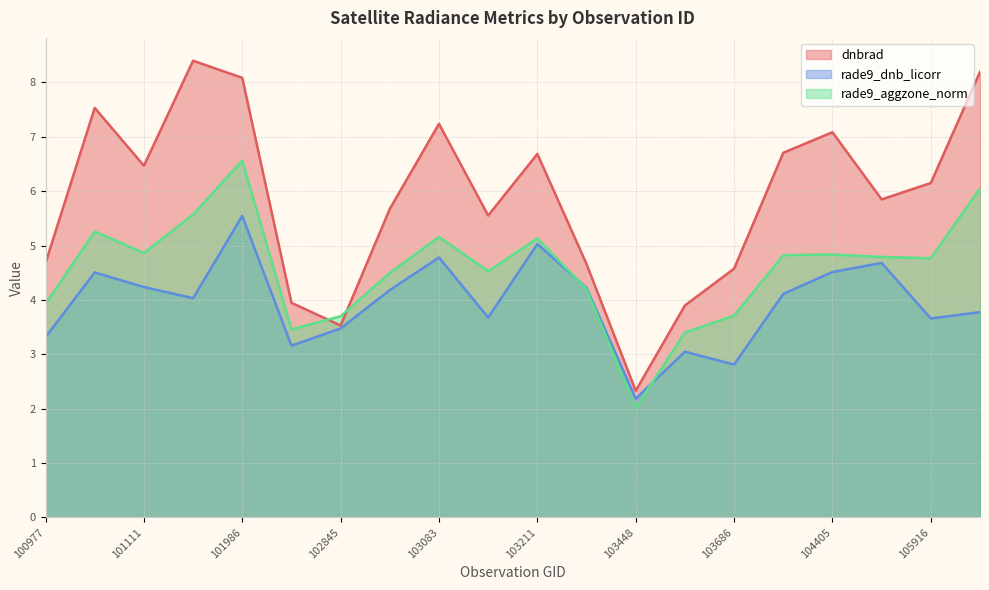

True or false: rade9_aggzone_norm and dnbrad cross at least once.

True